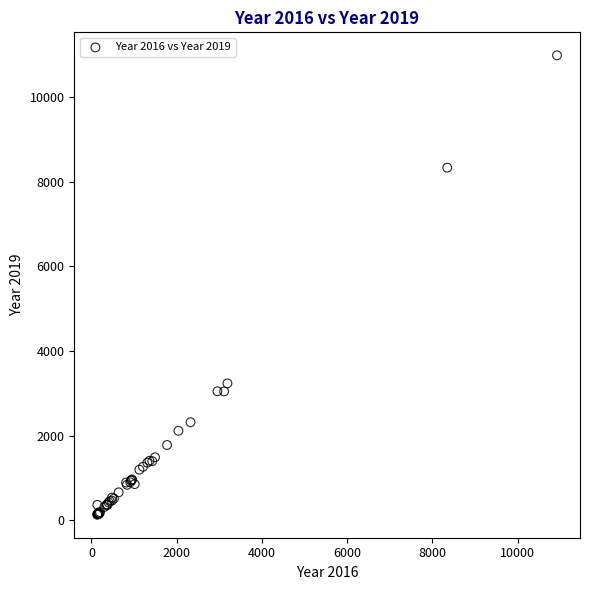

What Y value in the scatter plot is closest to 5559?

3233